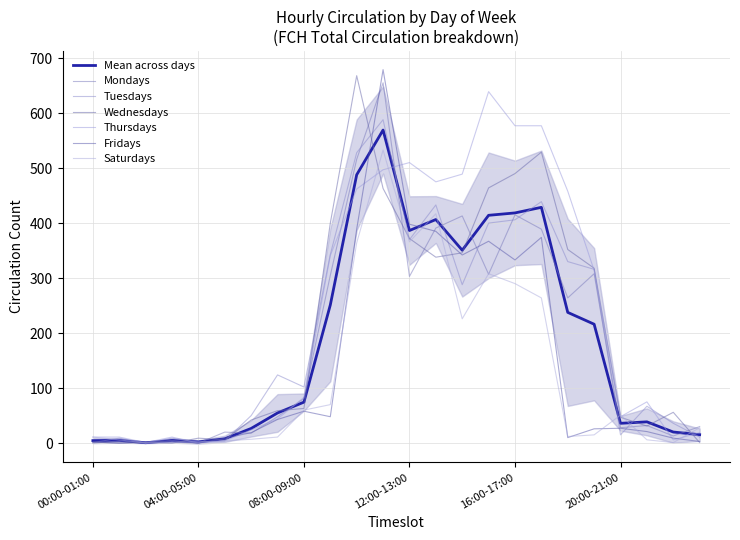

What is the difference between the Fridays values at 16:00-17:00 and 06:00-07:00?

314